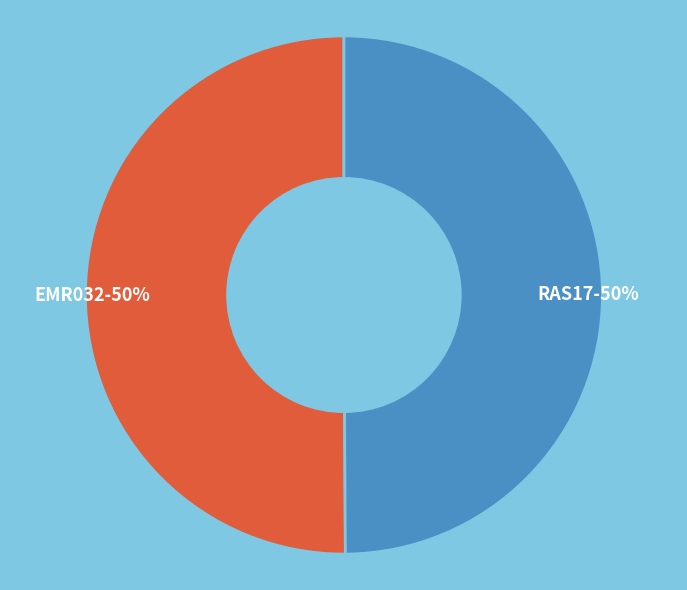

How many slices are in this pie chart?

2